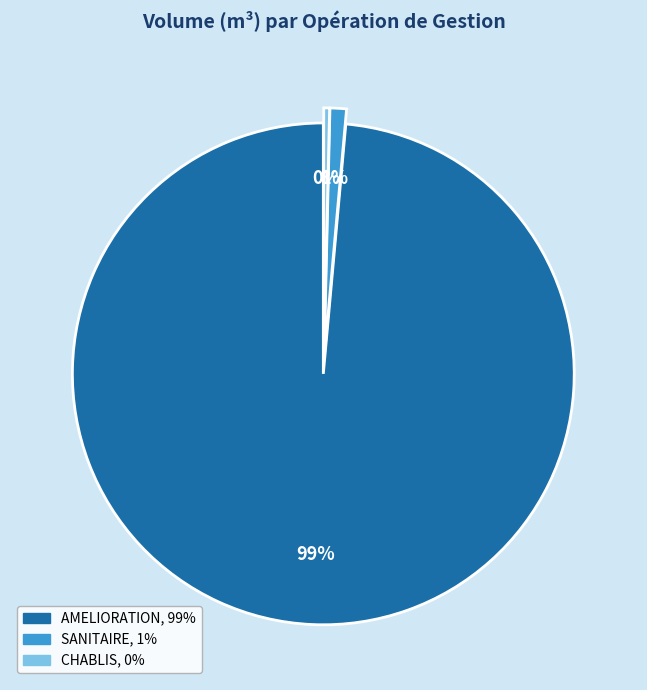

To the nearest percent, what is the average slice percentage?

33%